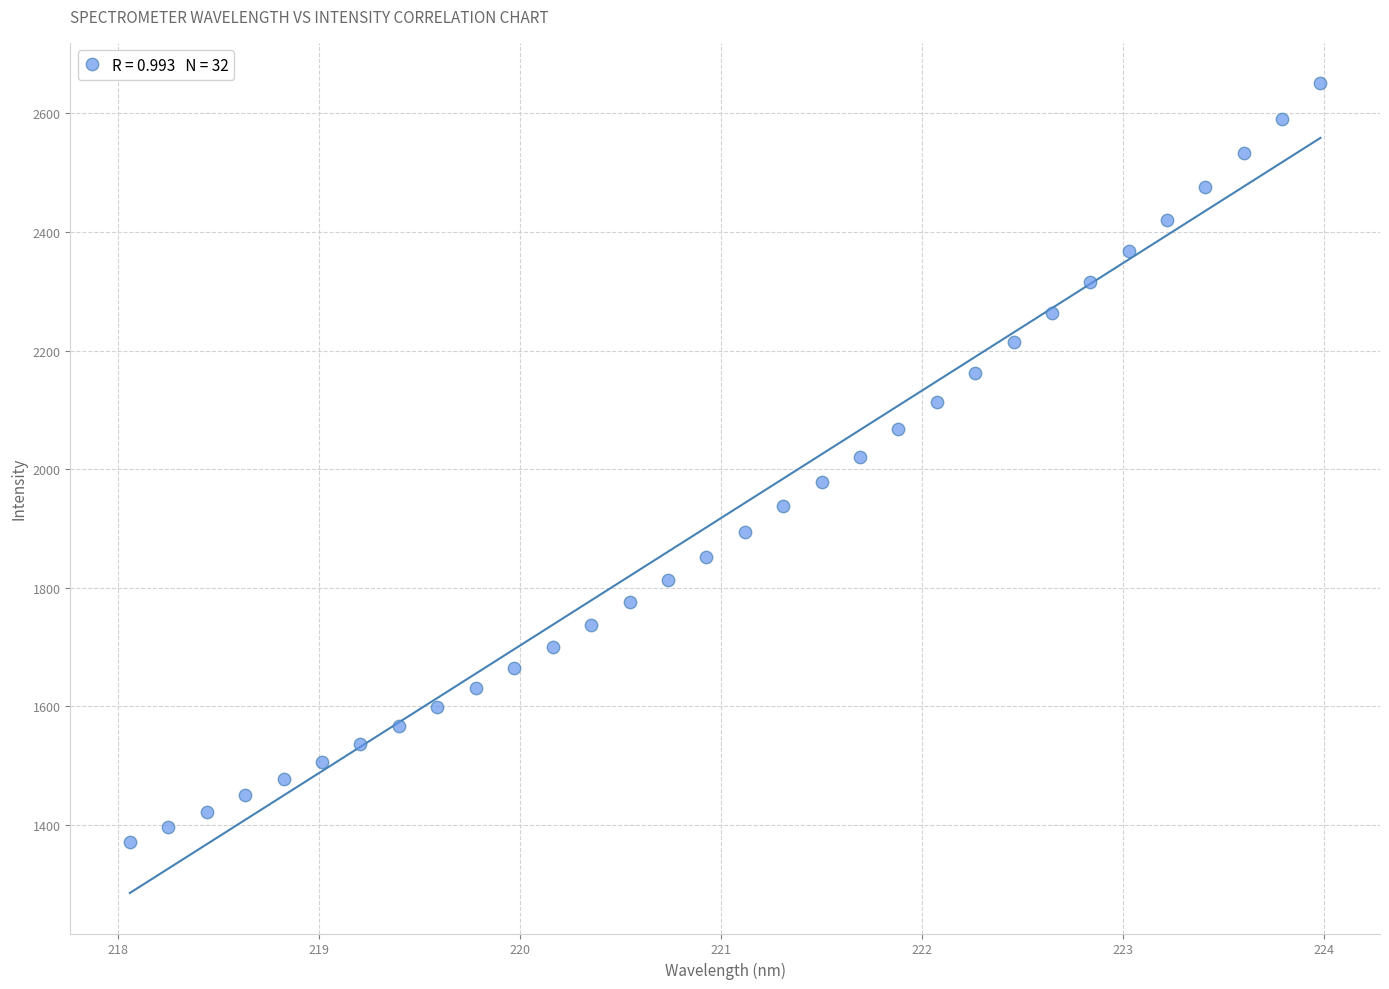

What is the range of Y values (max minus min)?

1278.3